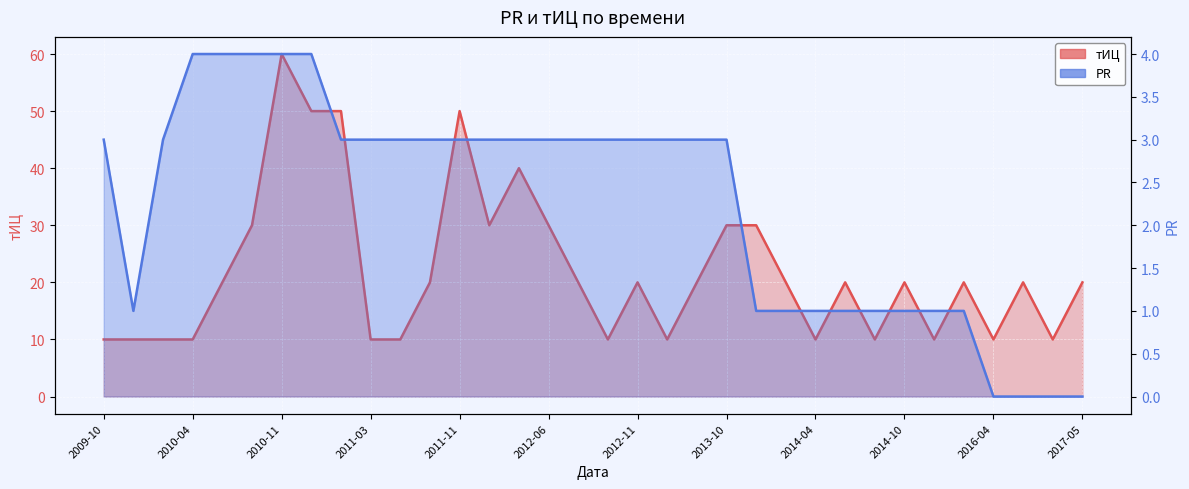

At which category is the sum across all series the highest?

2010-11